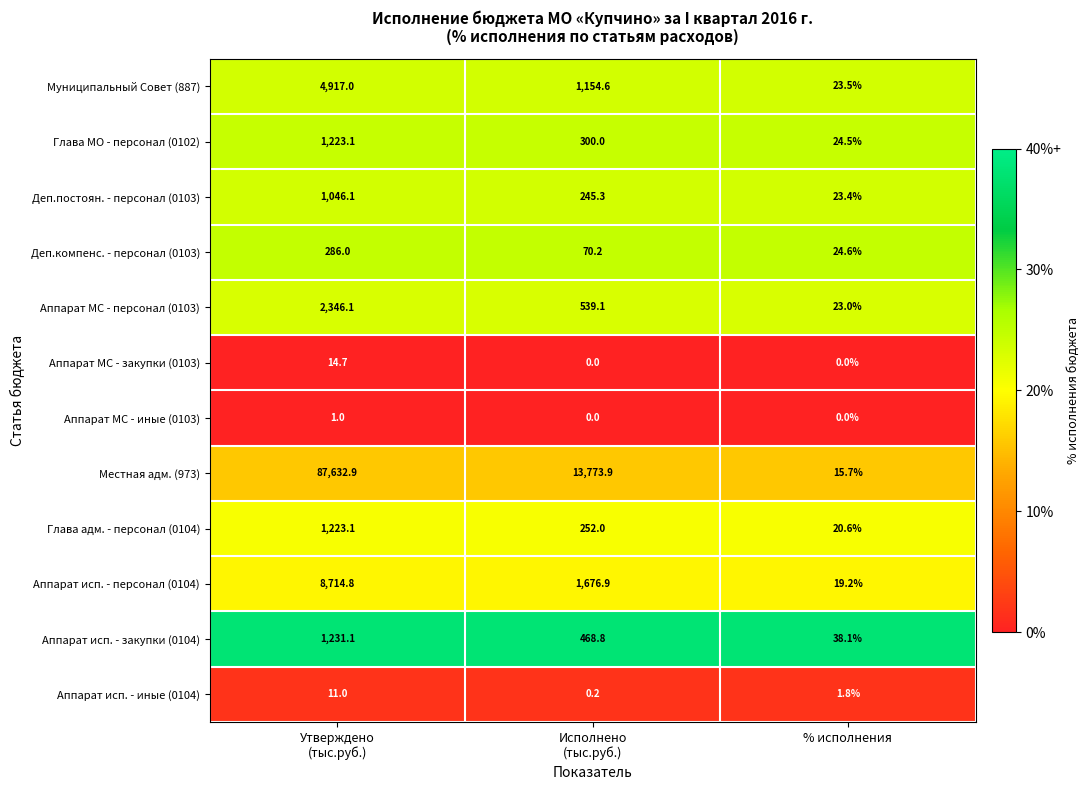

How many series are shown in this chart?

12